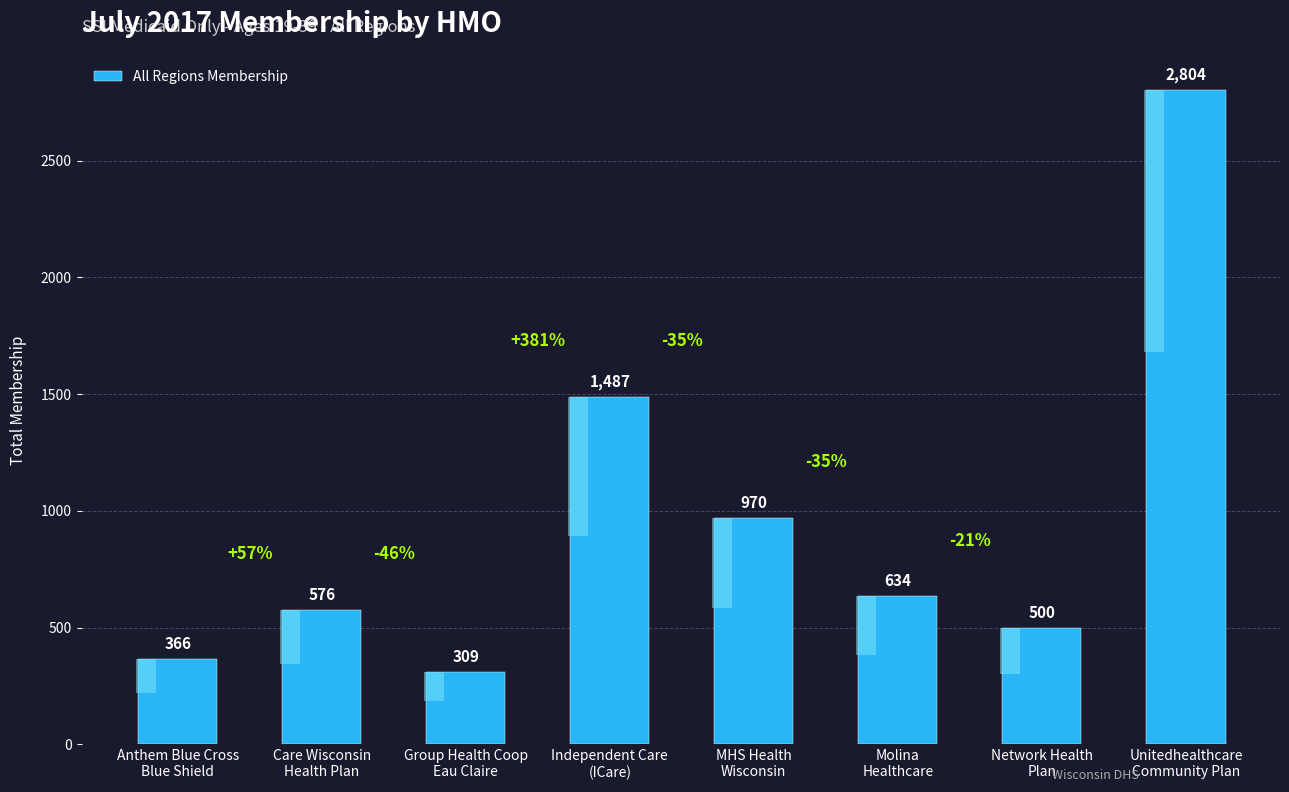

What position from the right is Care Wisconsin
Health Plan?

7